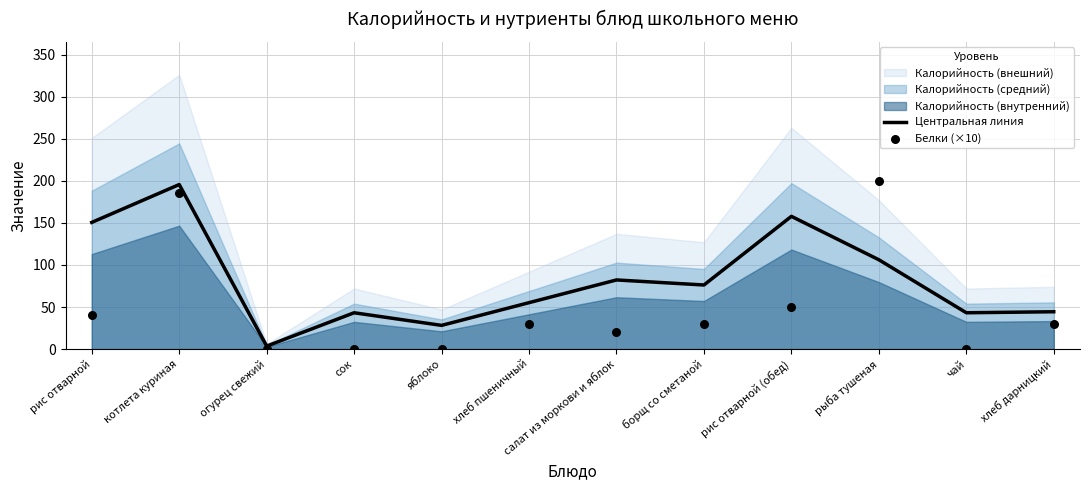

Is the value of Белки (×10) at котлета куриная greater than the value of Центральная линия at сок?

Yes